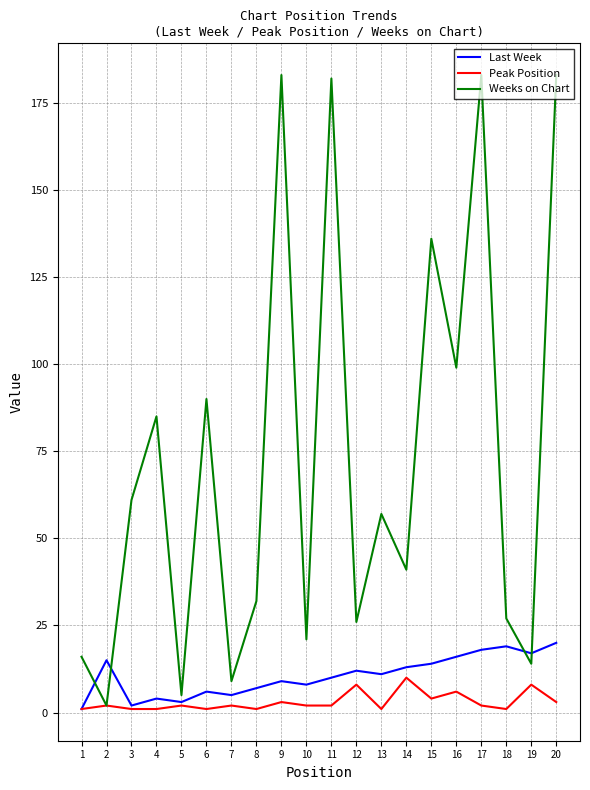

How many distinct data groups are displayed?

3